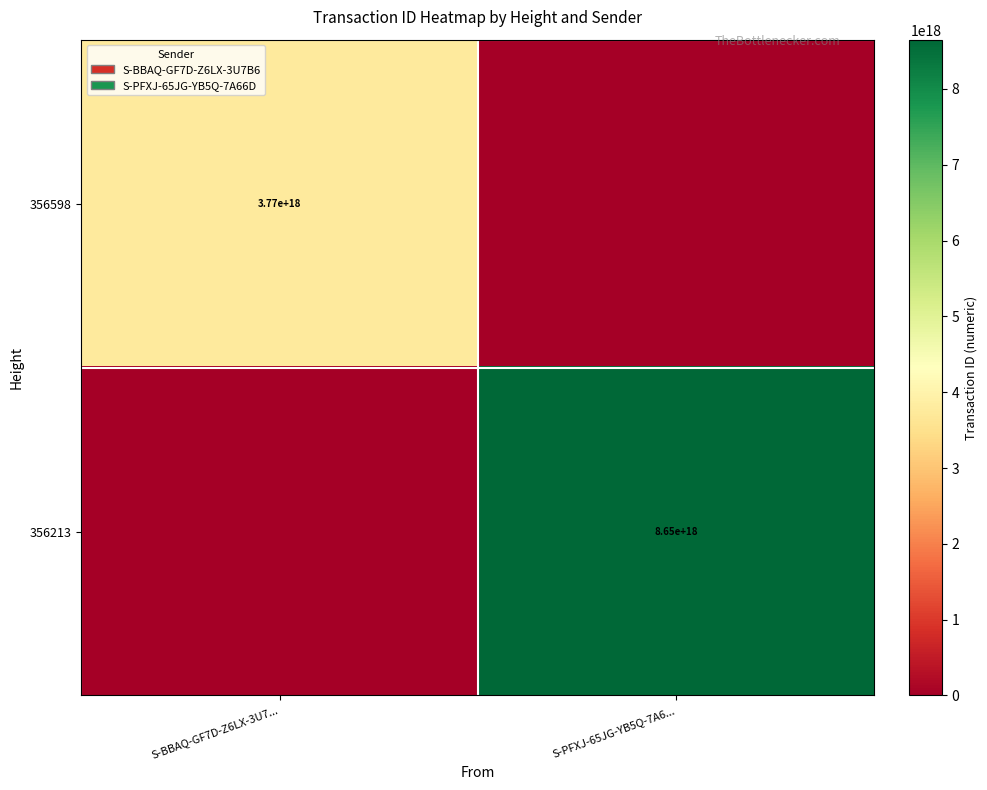

Is the value of 356213 at S-PFXJ-65JG-YB5Q-7A6... greater than the value of 356598 at S-BBAQ-GF7D-Z6LX-3U7...?

Yes